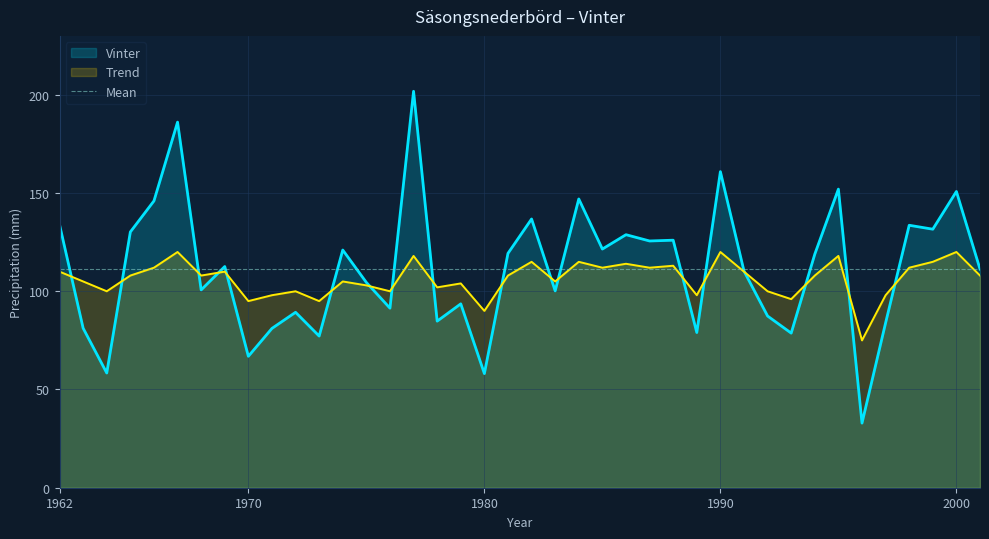

True or false: Vinter has more than 2 points higher than both neighbors.

True